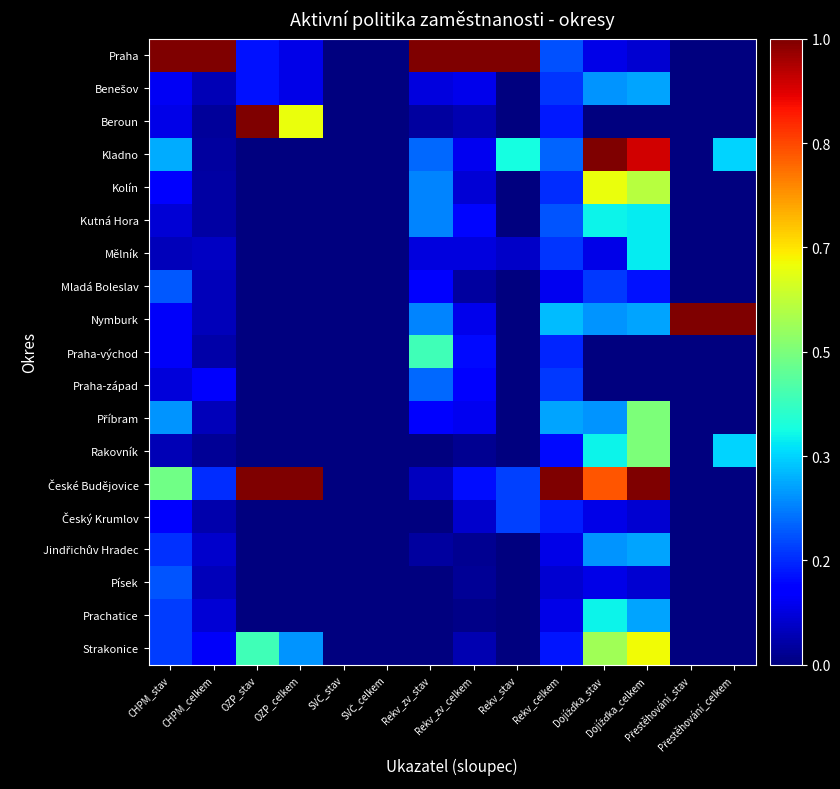

At which category is the sum across all series the highest?

Dojížďka_celkem